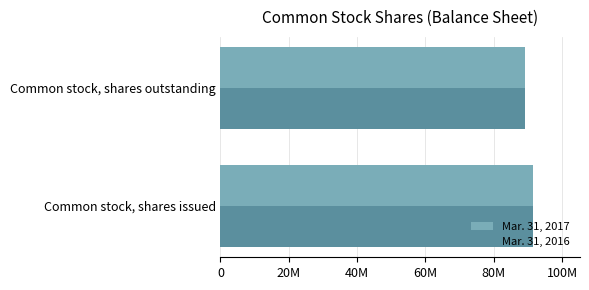

What are all the series names shown in the legend?

Mar. 31, 2017, Mar. 31, 2016